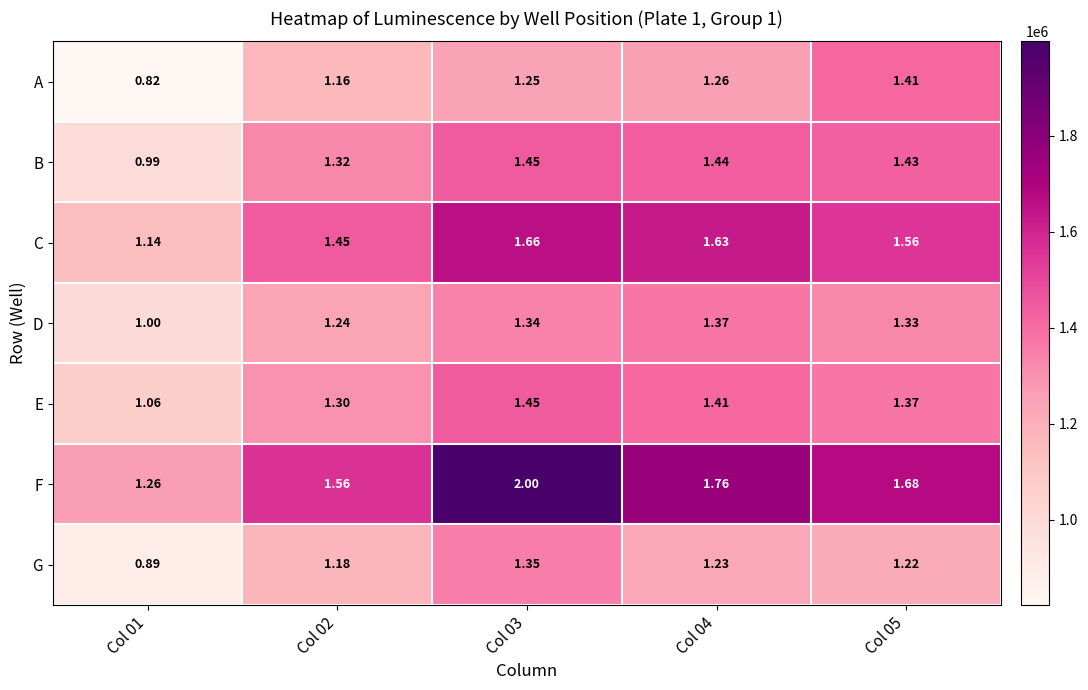

Between Col 02 and Col 05, which series saw the biggest shift?

A